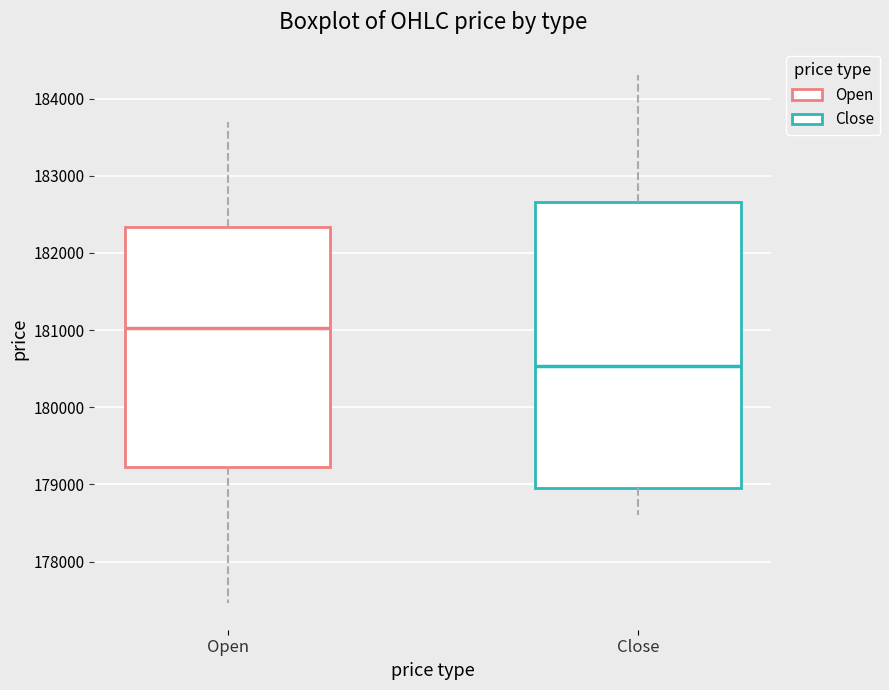

Which box is the tallest, from its lower edge to its upper edge?

Close